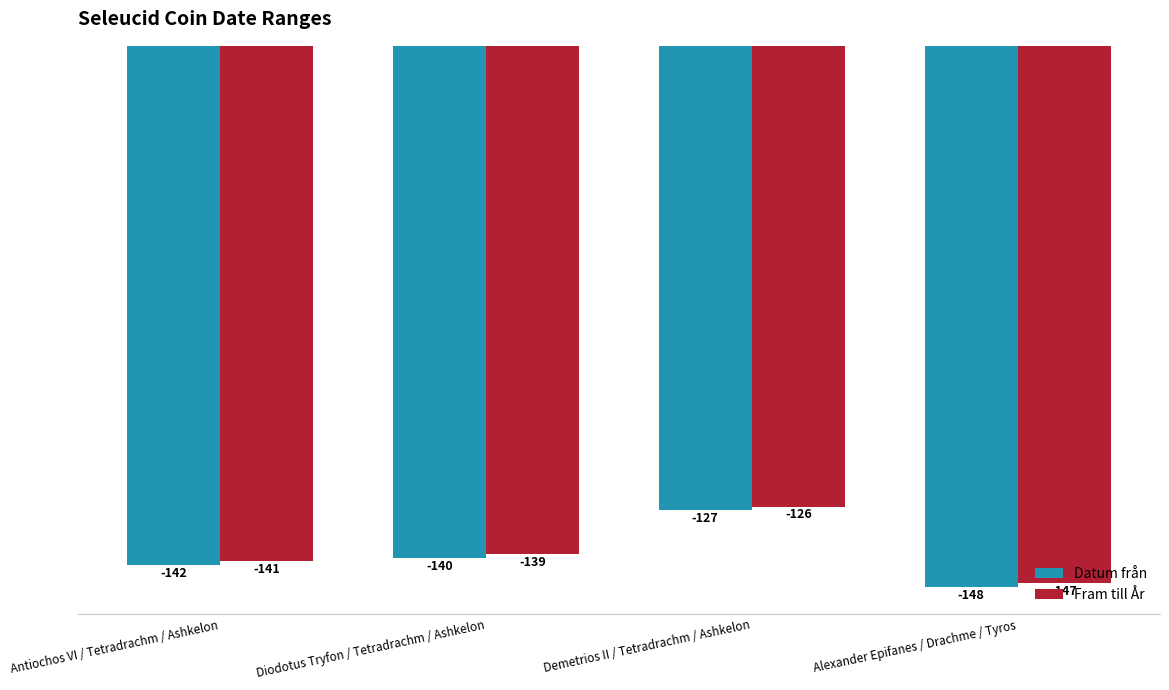

At Alexander Epifanes / Drachme / Tyros, list the series in order from largest to smallest.

Fram till År, Datum från